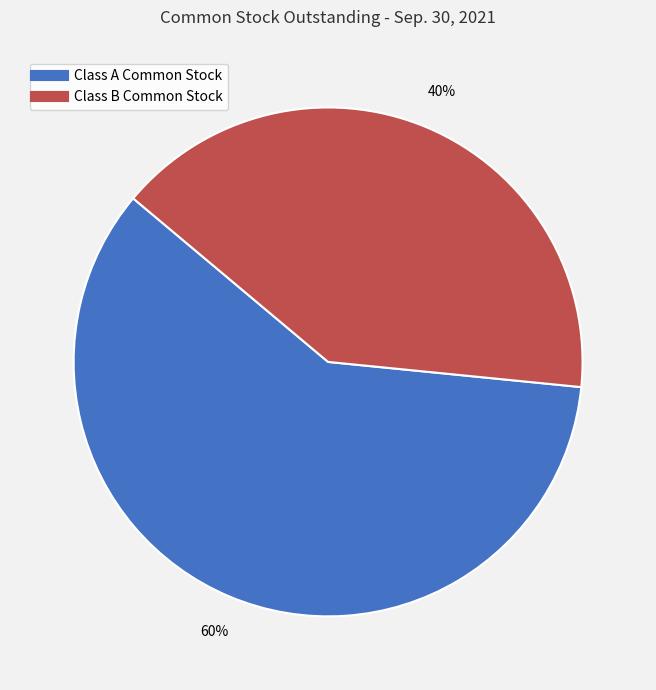

To the nearest percent, what is the average slice percentage?

50%